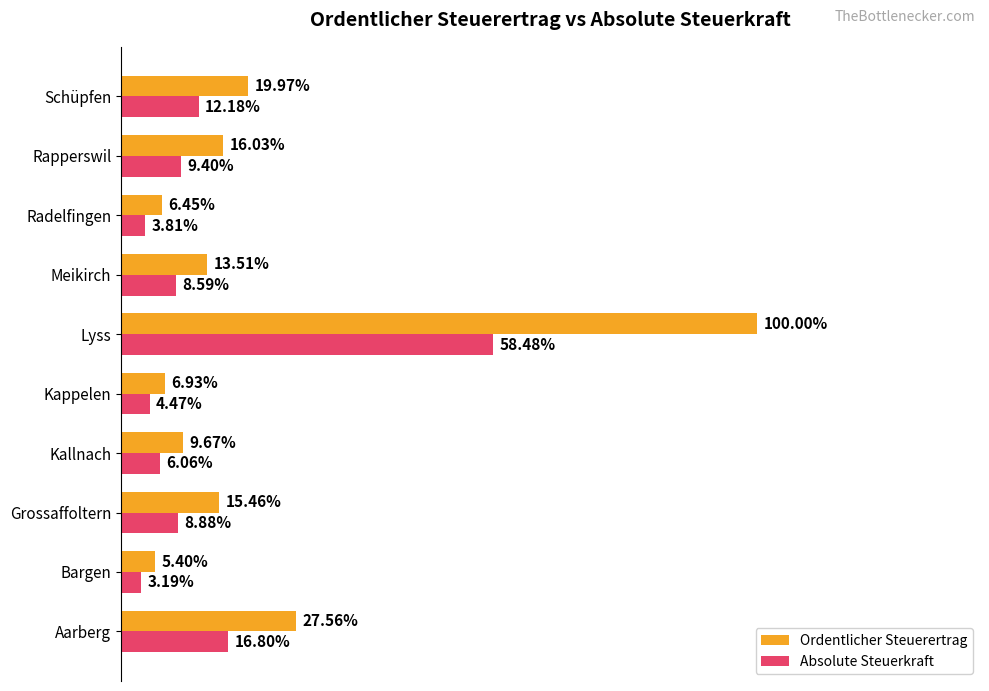

Which series has the largest total across all categories?

Ordentlicher Steuerertrag